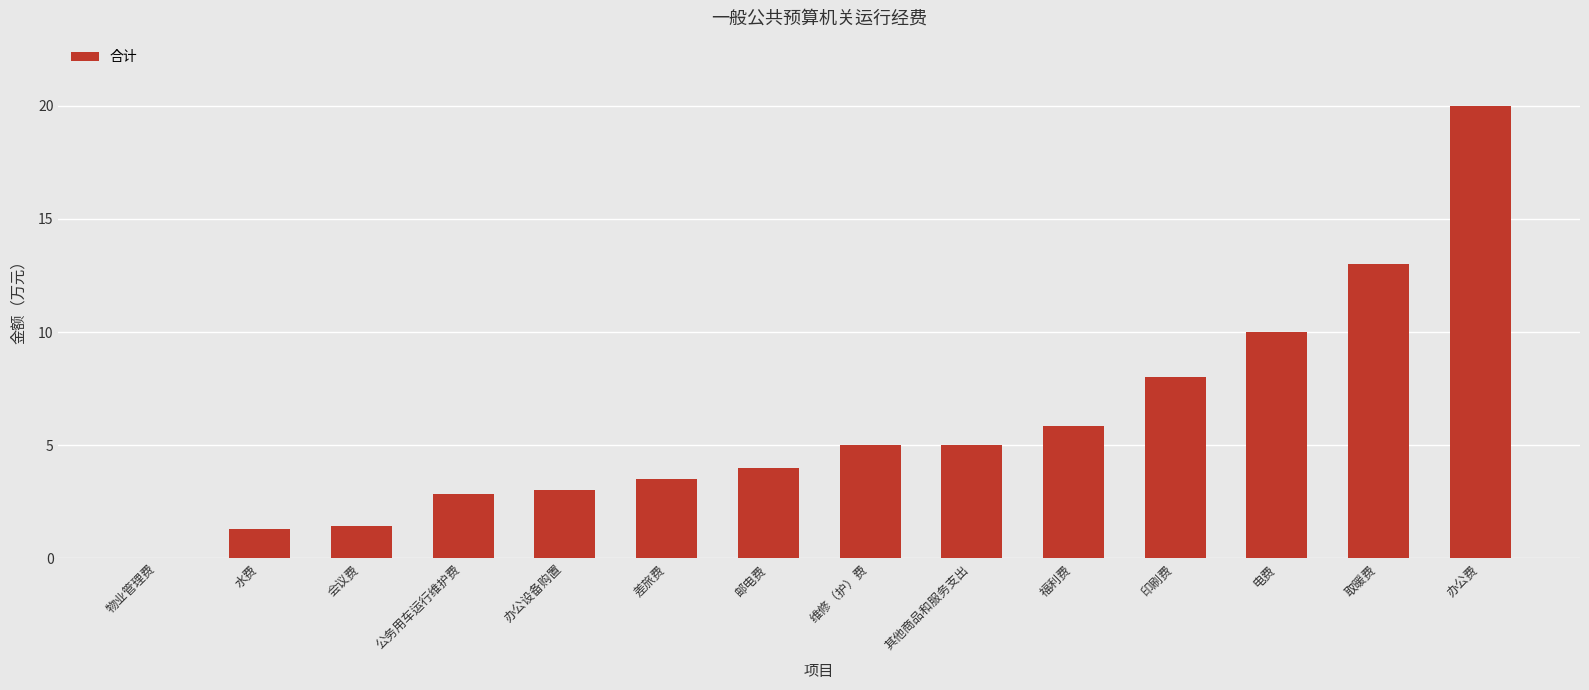

Which has a higher value, 水费 or 办公费?

办公费